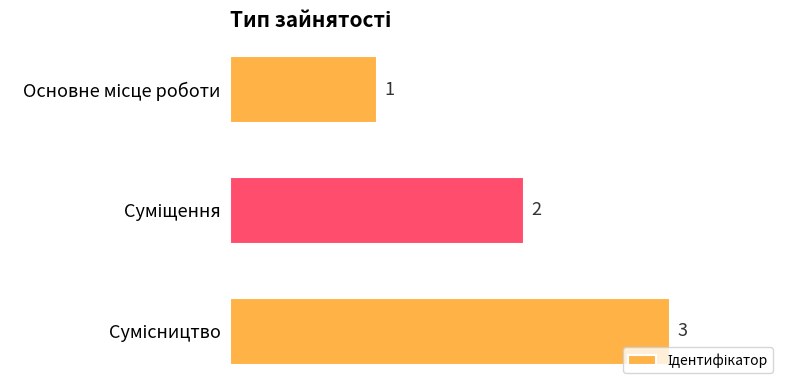

What is the minimum value shown in the chart?

1